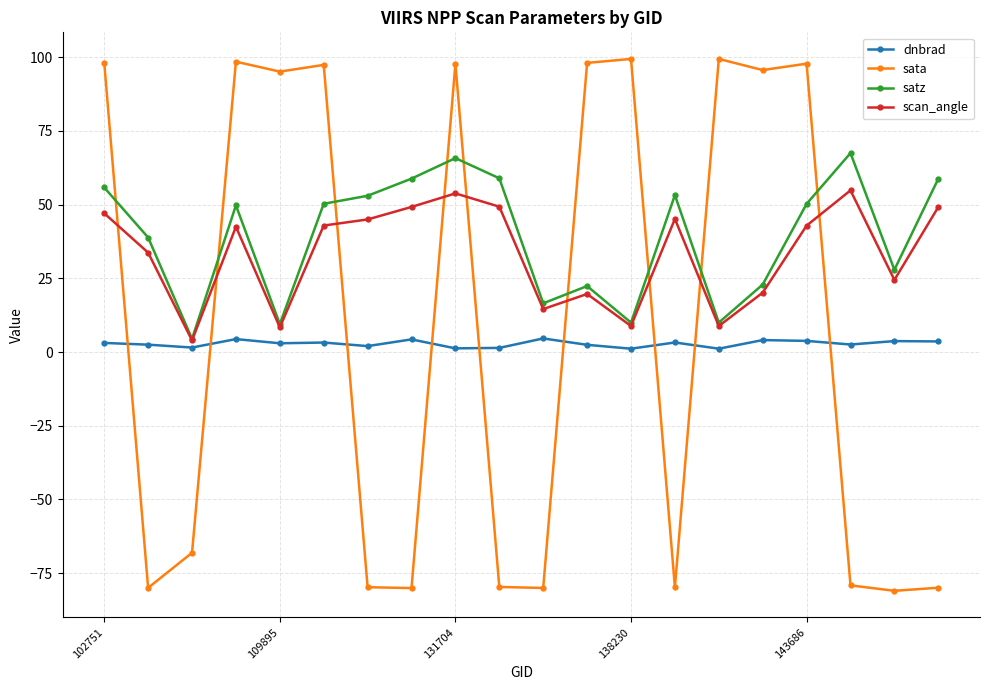

How many intersections are there between satz and sata?

9